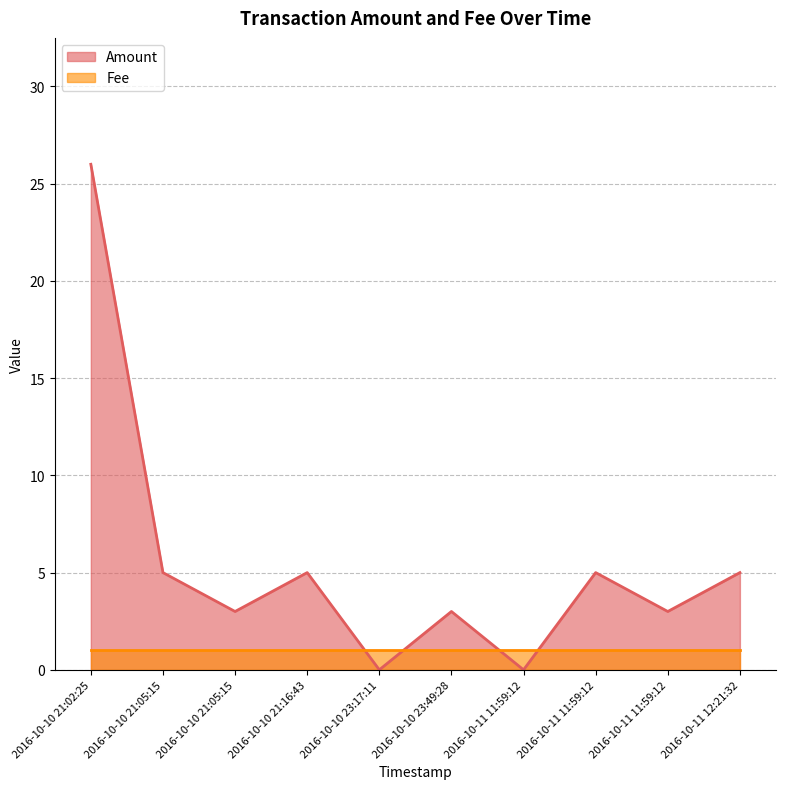

The value at 2016-10-10 21:05:15 is 4. True or false?

False